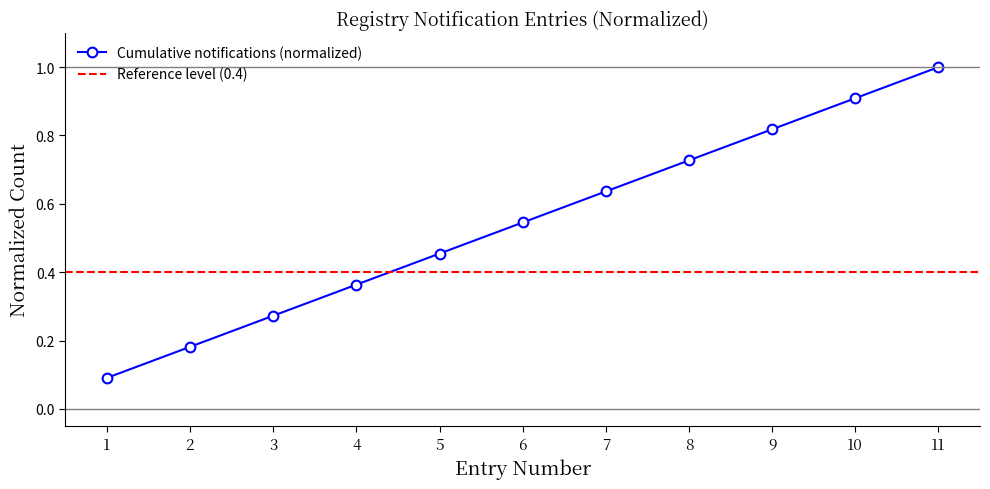

What is the value of the 2nd point from the left?

0.2